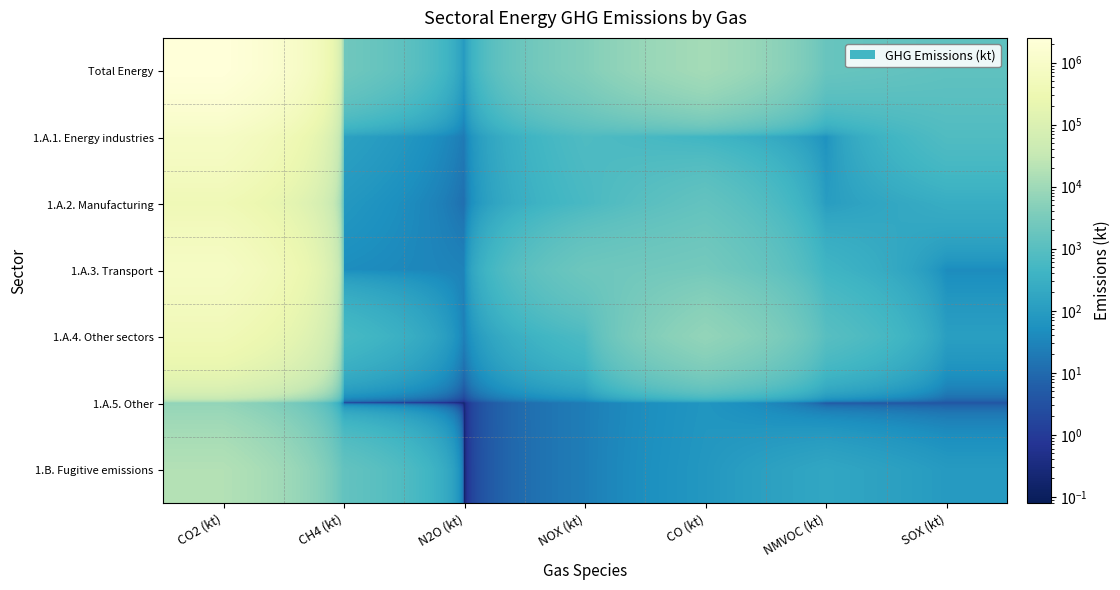

Reading left to right, transcribe all the data shown in this chart.

Total Energy: CO2 (kt)=2514042.6	CH4 (kt)=2332.7	N2O (kt)=85.7	NOX (kt)=4152.0	CO (kt)=11800.5	NMVOC (kt)=1748.8	SOX (kt)=1282.8
1.A.1. Energy industries: CO2 (kt)=854395.5	CH4 (kt)=133.5	N2O (kt)=19.9	NOX (kt)=736.6	CO (kt)=426.9	NMVOC (kt)=56.7	SOX (kt)=770.1
1.A.2. Manufacturing: CO2 (kt)=389302.1	CH4 (kt)=78.8	N2O (kt)=12.3	NOX (kt)=592.6	CO (kt)=1475.5	NMVOC (kt)=102.5	SOX (kt)=263.3
1.A.3. Transport: CO2 (kt)=794775.9	CH4 (kt)=45.1	N2O (kt)=28.6	NOX (kt)=2117.3	CO (kt)=2669.2	NMVOC (kt)=421.9	SOX (kt)=42.3
1.A.4. Other sectors: CO2 (kt)=415137.0	CH4 (kt)=579.3	N2O (kt)=23.8	NOX (kt)=660.6	CO (kt)=7084.0	NMVOC (kt)=983.9	SOX (kt)=113.2
1.A.5. Other: CO2 (kt)=6978.5	CH4 (kt)=0.4	N2O (kt)=0.2	NOX (kt)=22.4	CO (kt)=69.6	NMVOC (kt)=4.6	SOX (kt)=3.9
1.B. Fugitive emissions: CO2 (kt)=18293.9	CH4 (kt)=1464.6	N2O (kt)=0.1	NOX (kt)=22.5	CO (kt)=75.3	NMVOC (kt)=179.1	SOX (kt)=90.0